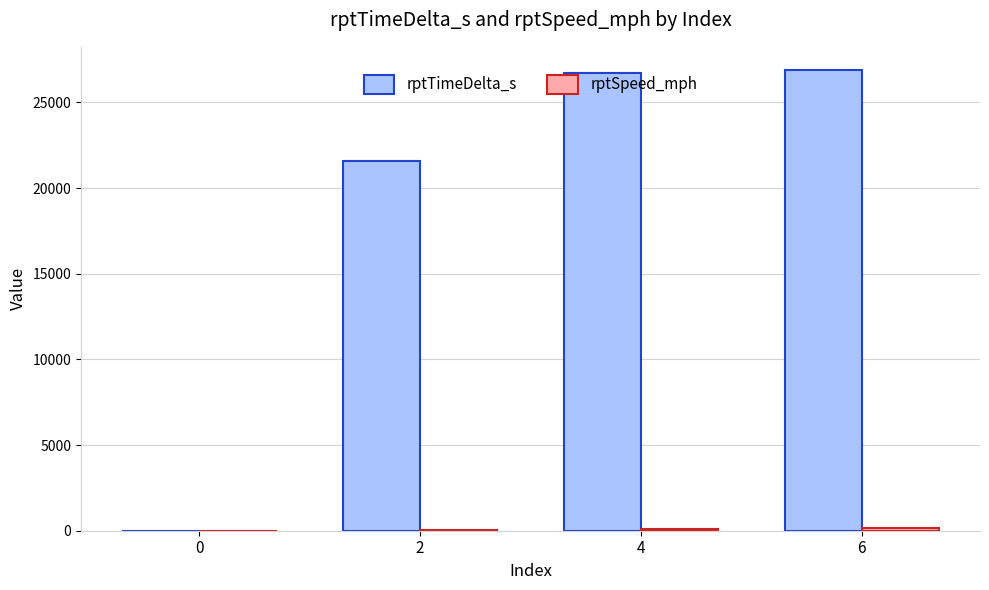

The value of rptTimeDelta_s at 2 is 31729.4. True or false?

False